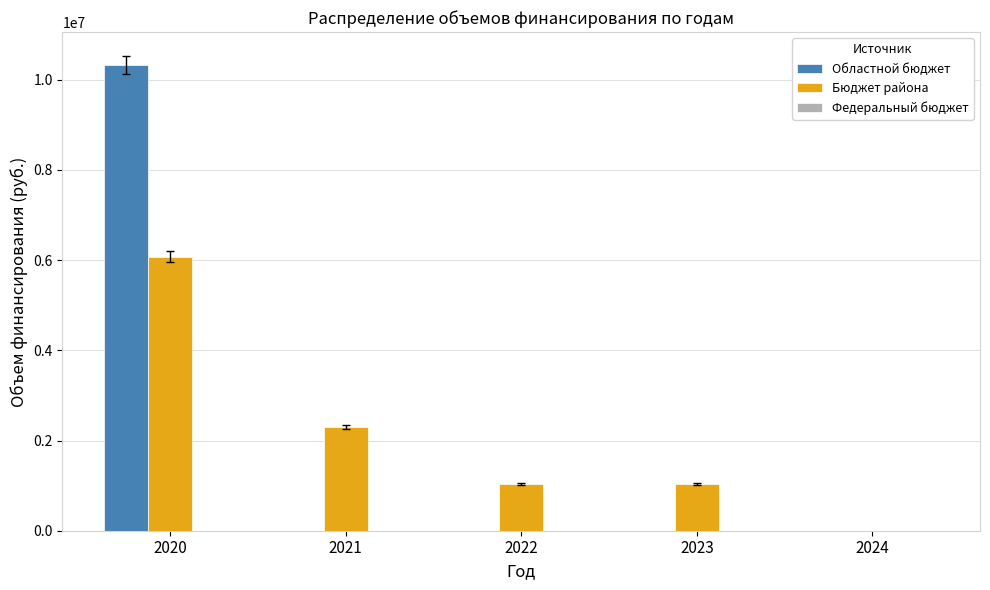

What is the sum of the Бюджет района values at 2022 and 2023?

2060000.0